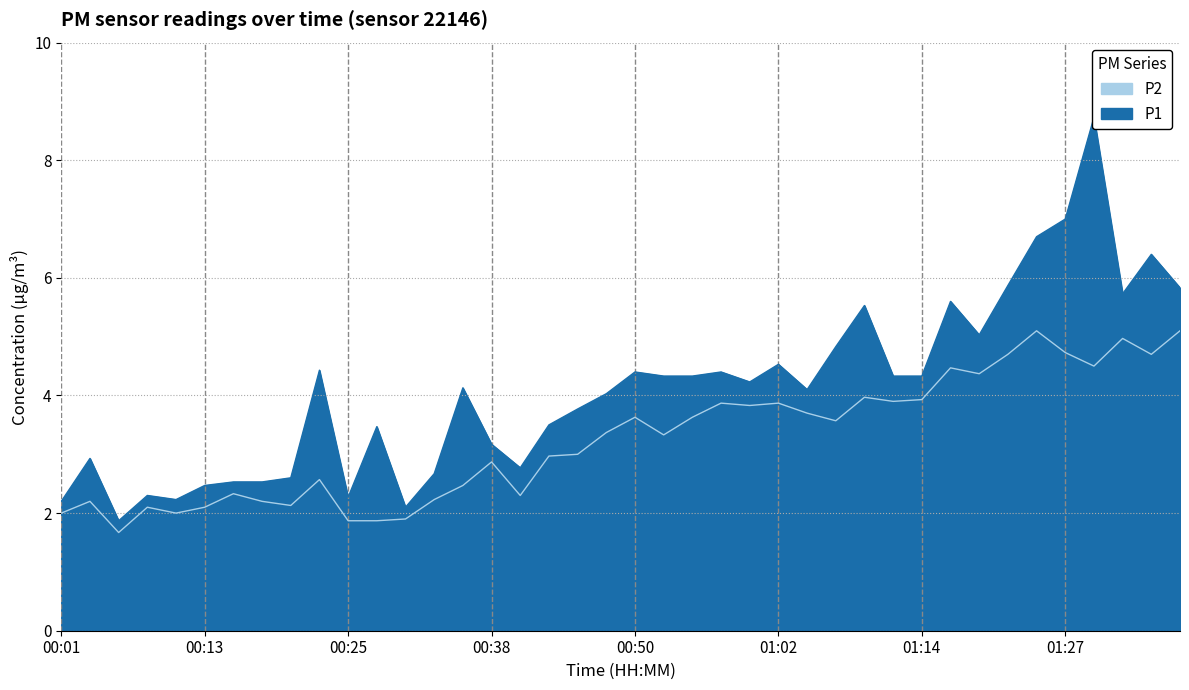

Reading left to right, transcribe all the data shown in this chart.

P1: 2.2	2.9	1.9	2.3	2.2	2.5	2.5	2.5	2.6	4.4	2.3	3.5	2.1	2.7	4.1	3.2	2.8	3.5	3.8	4.0	4.4	4.3	4.3	4.4	4.2	4.5	4.1	4.8	5.5	4.3	4.3	5.6	5.0	5.9	6.7	7.0	8.7	5.7	6.4	5.8
P2: 2.0	2.2	1.7	2.1	2.0	2.1	2.3	2.2	2.1	2.6	1.9	1.9	1.9	2.2	2.5	2.9	2.3	3.0	3.0	3.4	3.6	3.3	3.6	3.9	3.8	3.9	3.7	3.6	4.0	3.9	3.9	4.5	4.4	4.7	5.1	4.7	4.5	5.0	4.7	5.1